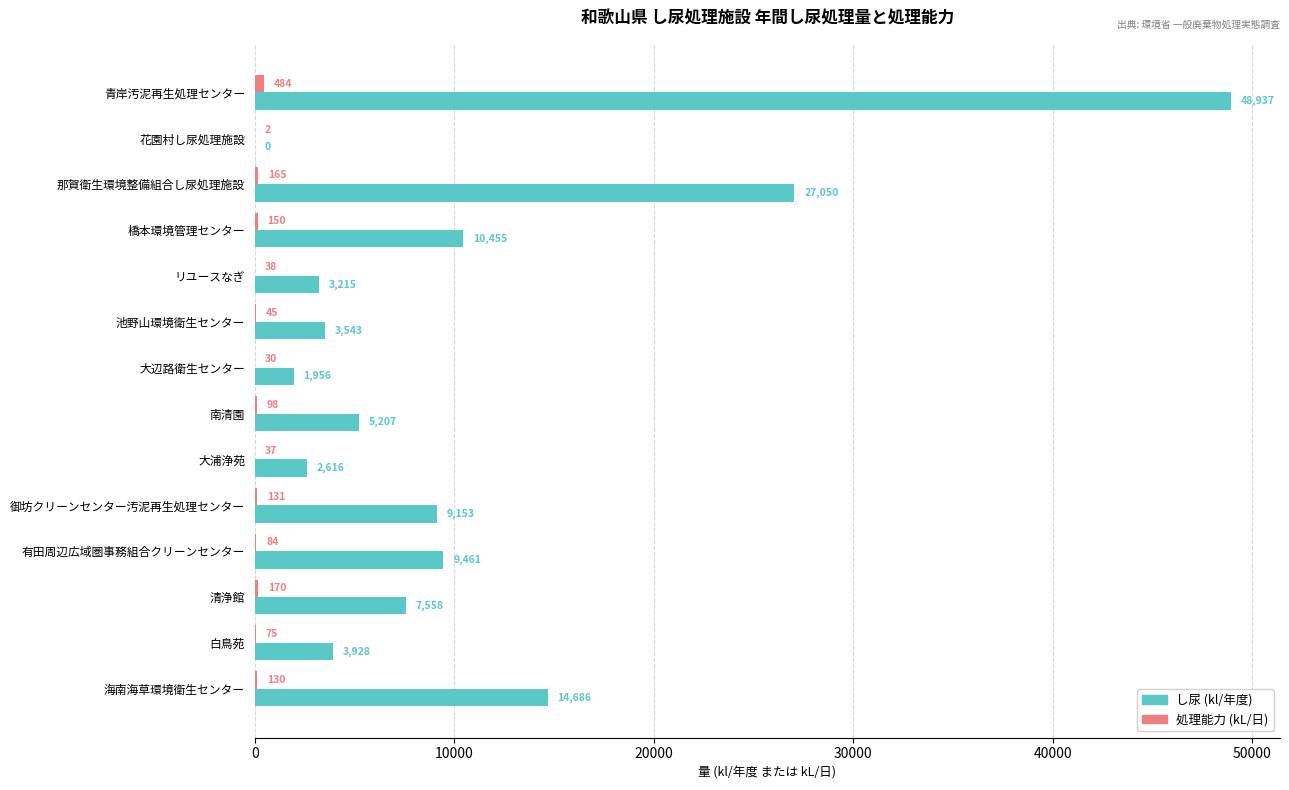

Is it true that し尿 (kl/年度) equals 9460.7 at 有田周辺広域圏事務組合クリーンセンター?

True